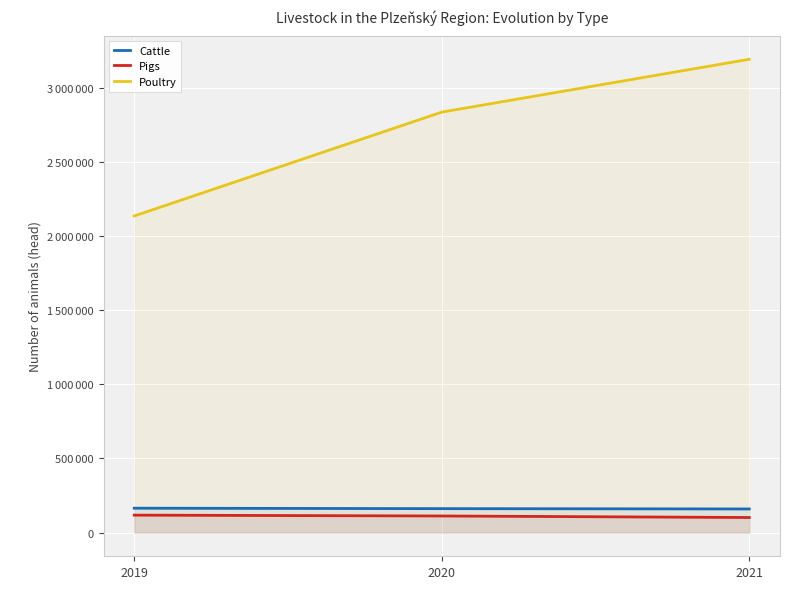

What is the greatest value displayed?

3193078